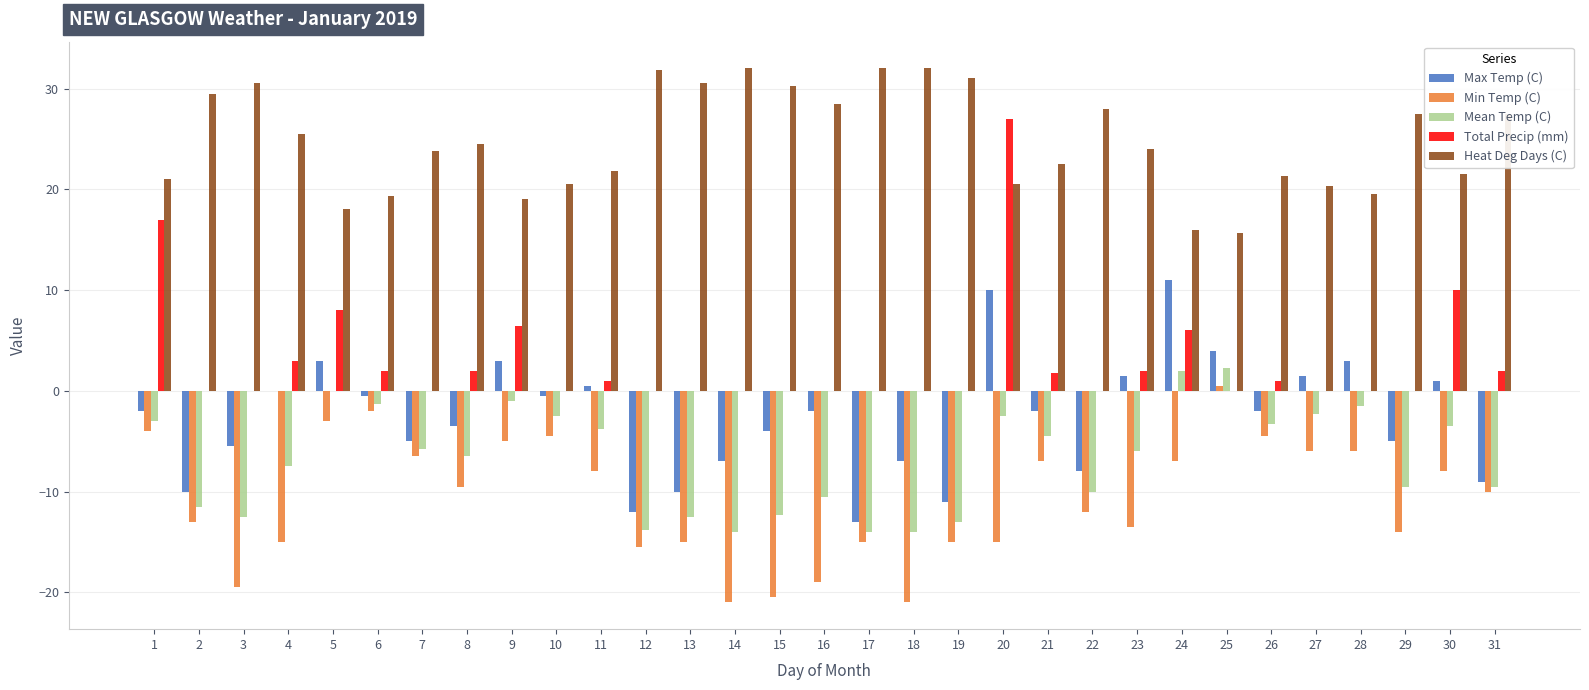

Is it true that Total Precip (mm) equals 0.0 at 22?

True